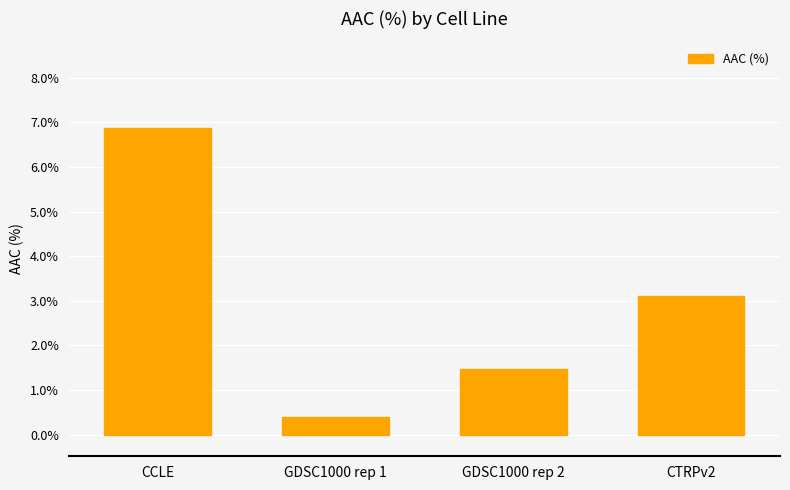

What is the difference between the maximum and minimum values?

6.5